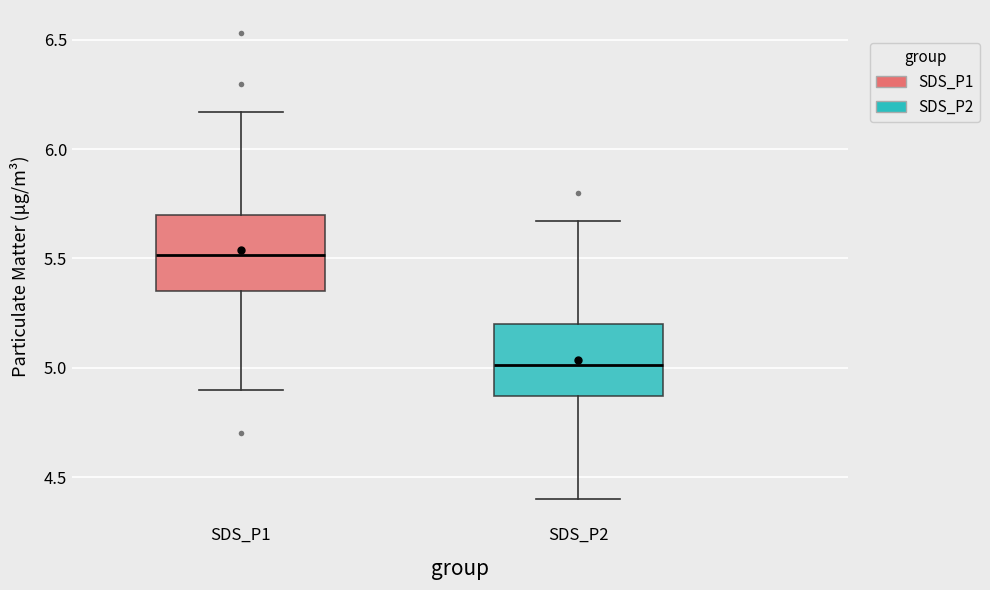

Where does the median line of the box for SDS_P1 sit on the y-axis? The values are not printed on the chart, so give them approximately, as read against the axis.

5.50